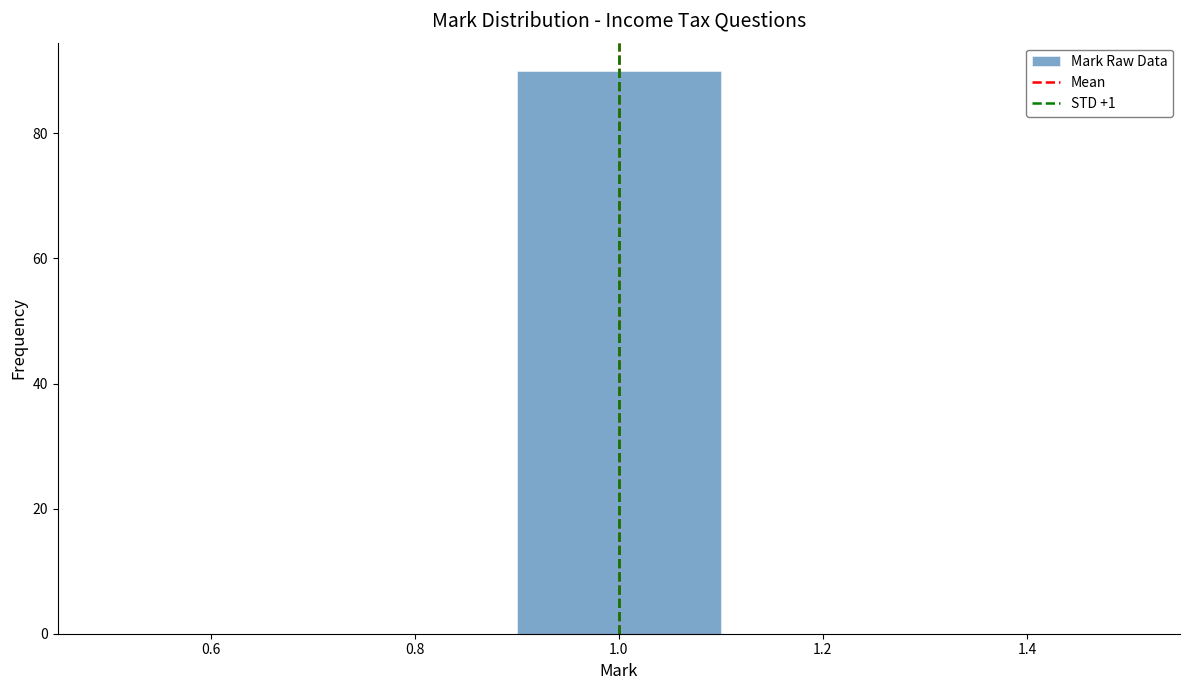

How tall is the bar that spans 0.9 to 1.1 on the x-axis? The values are not printed on the chart, so give them approximately, as read against the axis.

90